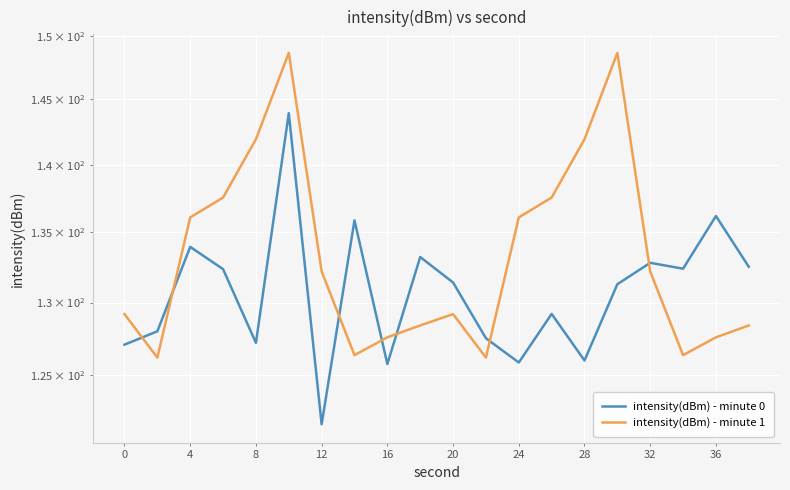

True or false: intensity(dBm) - minute 0 has a value of 231.0 at 15.

False